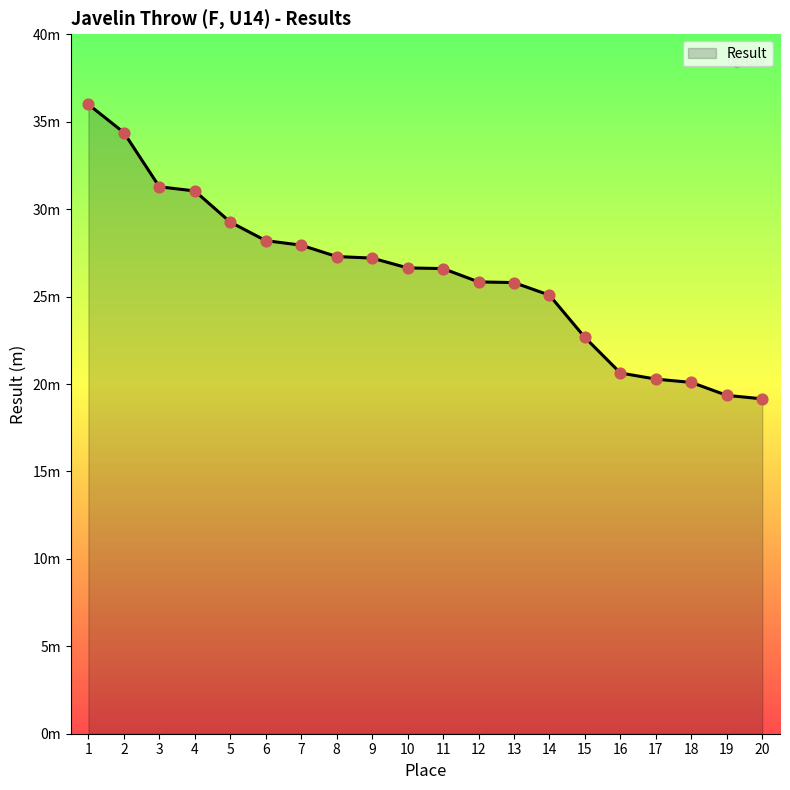

What is the ratio of the value at 16 to the value at 12?

0.8